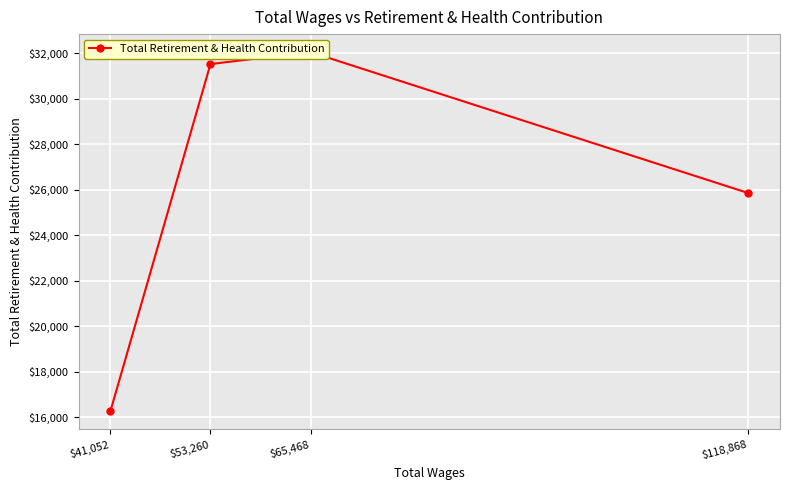

What is the average value?

26423